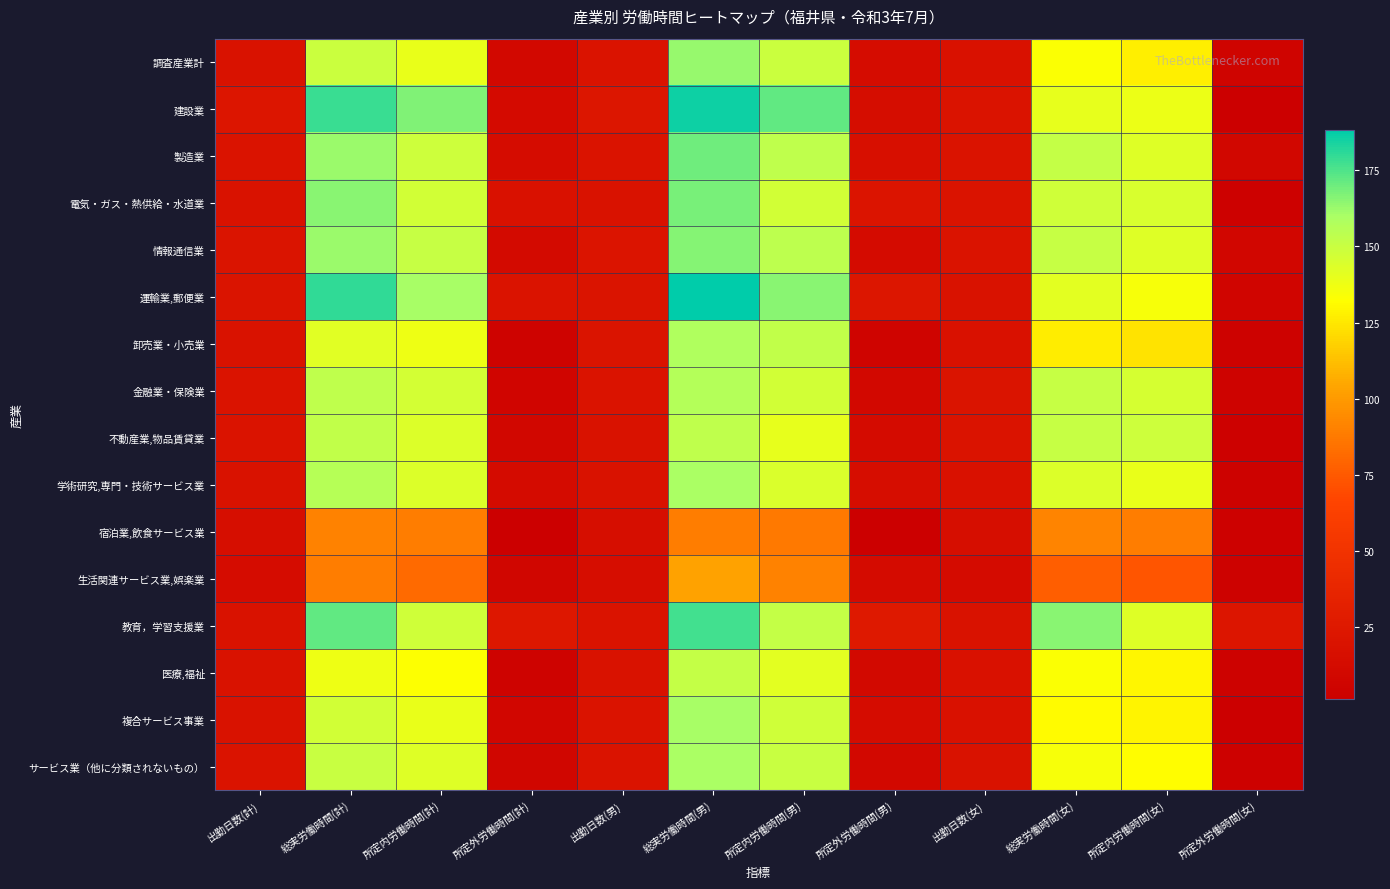

Which has a higher value, 所定外労働時間(計) or 出勤日数(女)?

出勤日数(女)